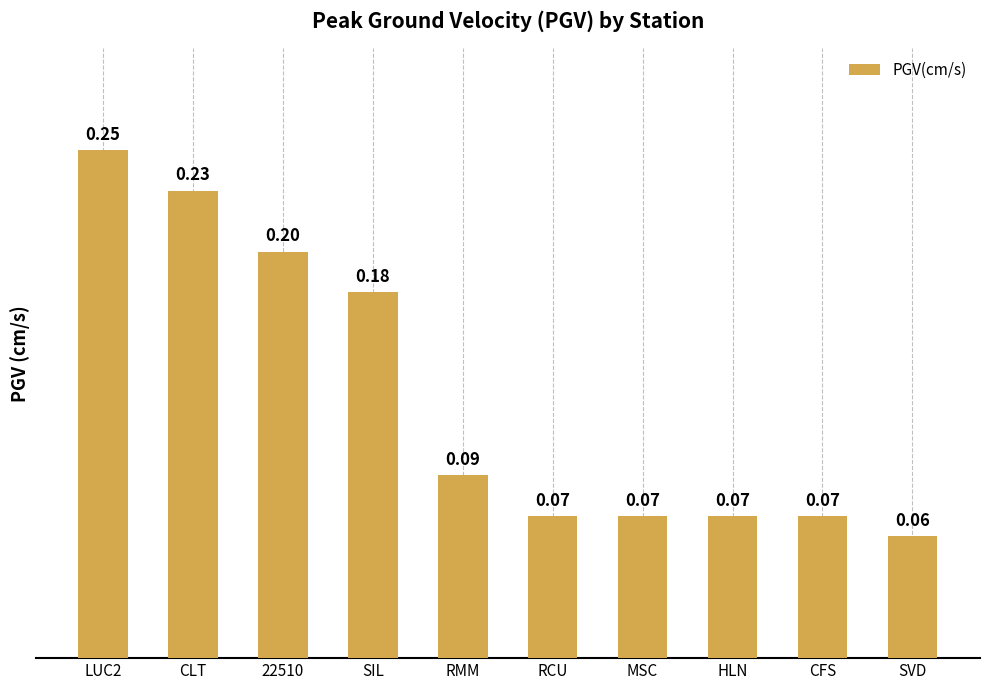

Are the bars horizontal?

No